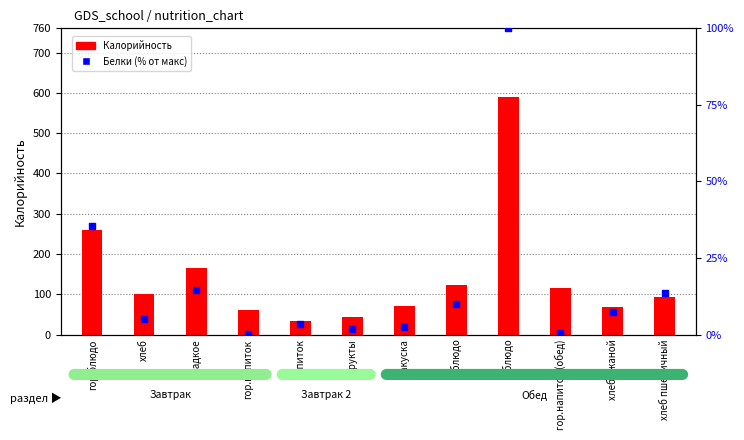

What is the total value across all series at напиток?

38.5